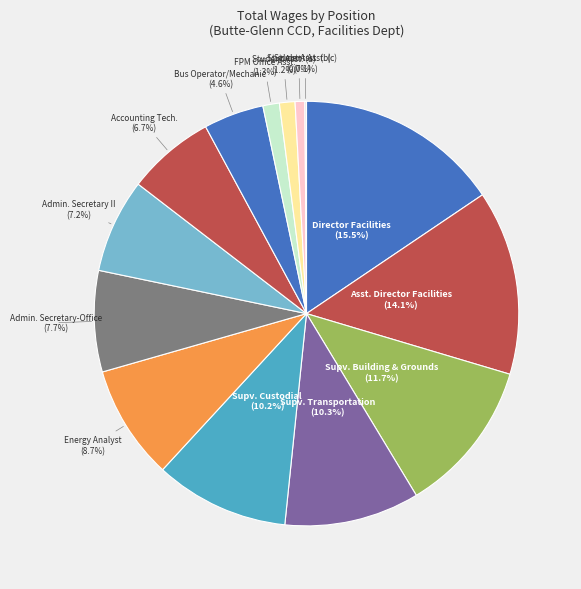

What is the largest slice in the pie chart?

Director Facilities